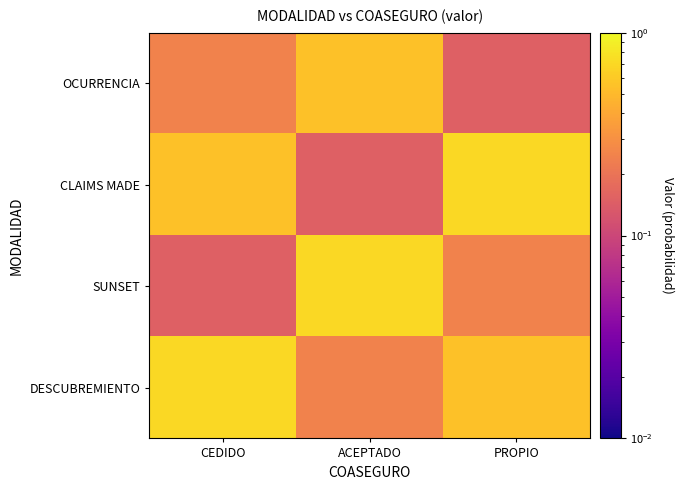

What is the minimum value shown in the chart?

0.1